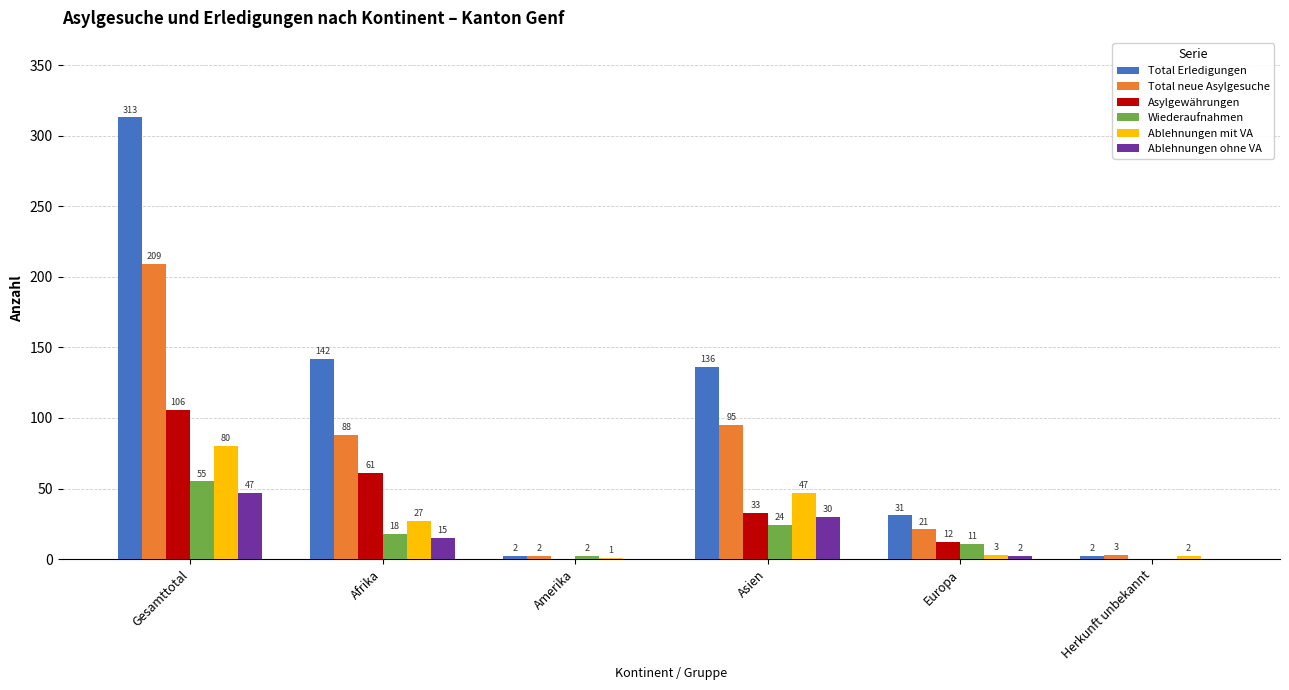

What is the difference between the Total neue Asylgesuche values at Herkunft unbekannt and Amerika?

1